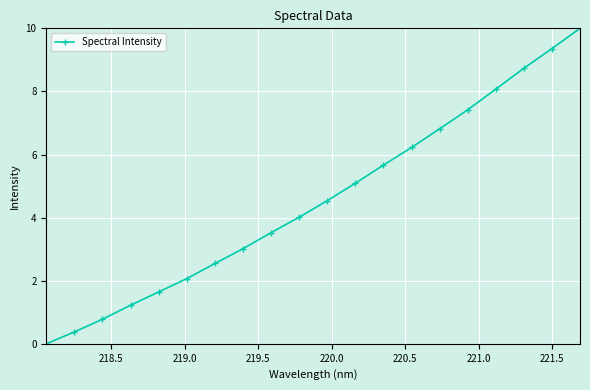

What is the sum of all values?

91.1